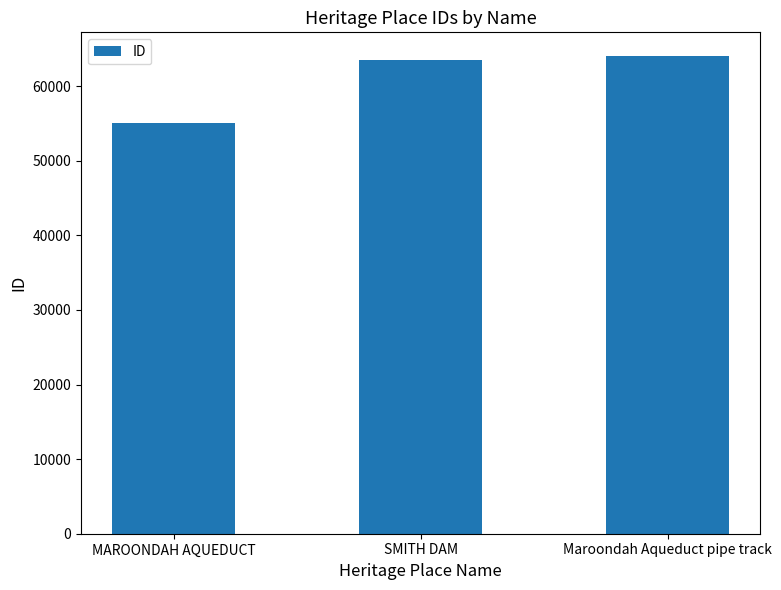

The chart shows a value of 64029 at Maroondah Aqueduct pipe track. True or false?

True